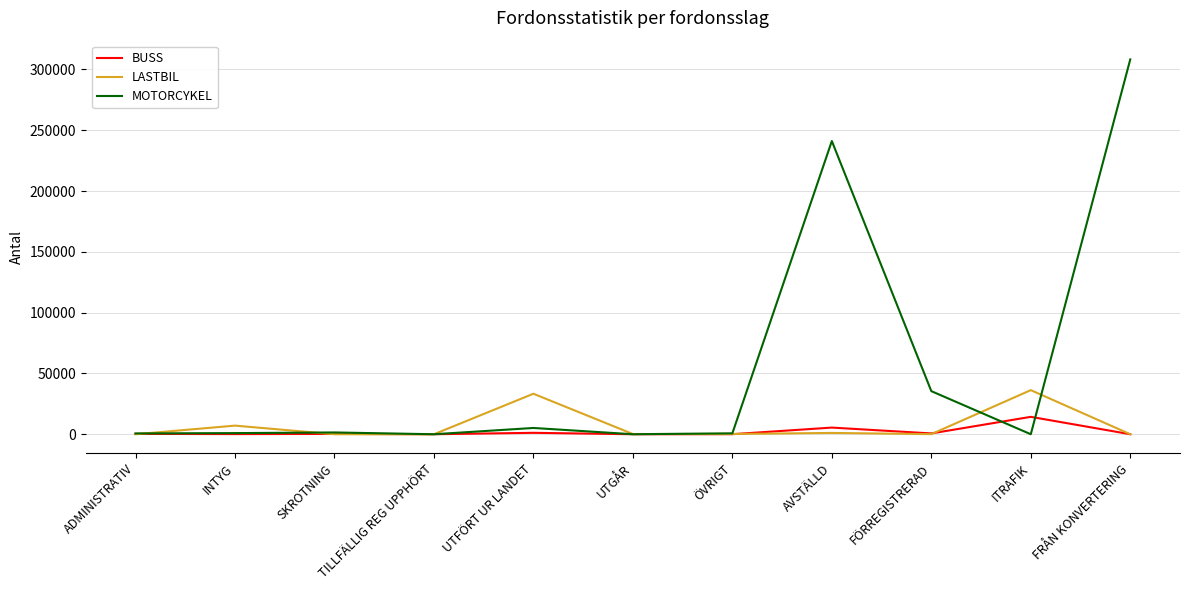

At which label is MOTORCYKEL closest to 154128?

AVSTÄLLD